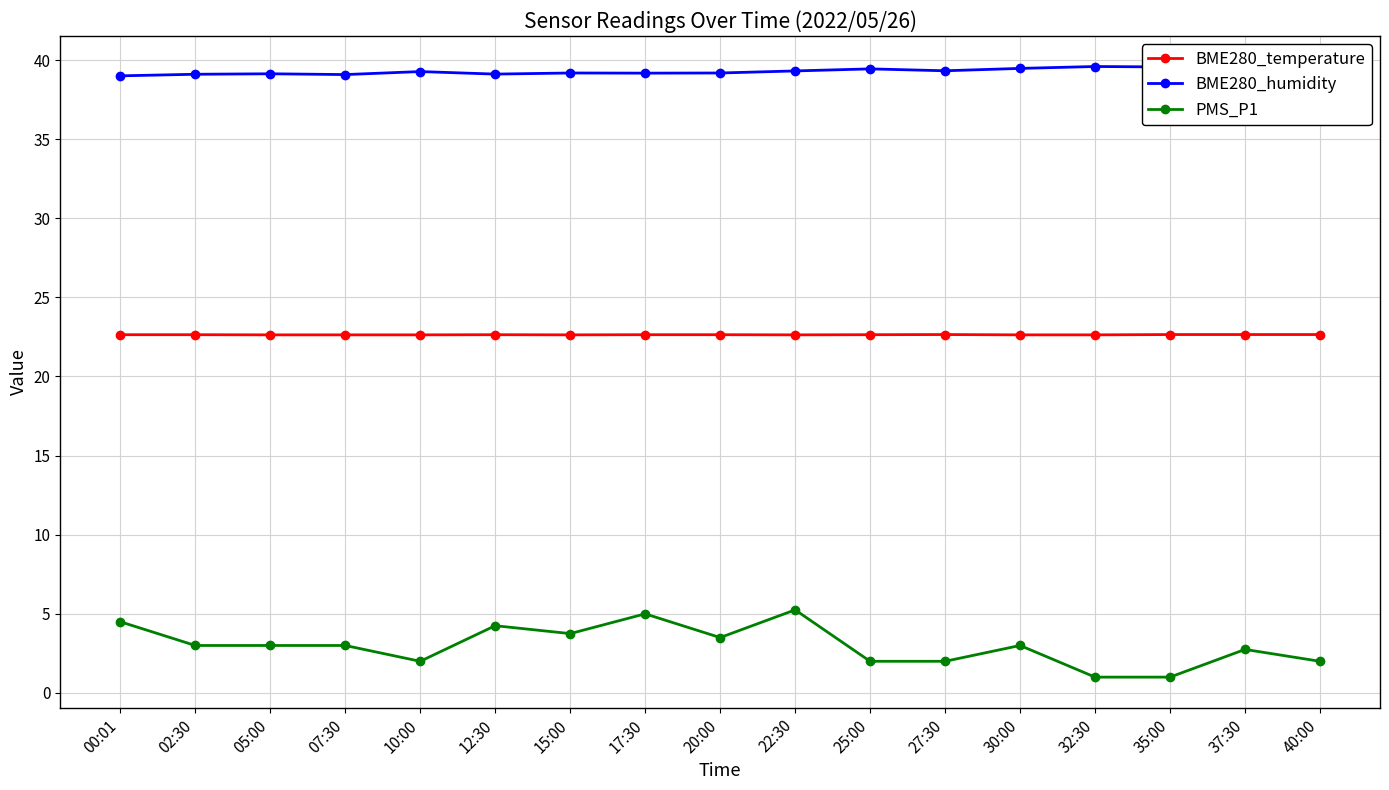

What is the lowest value of the BME280_temperature series?

22.6